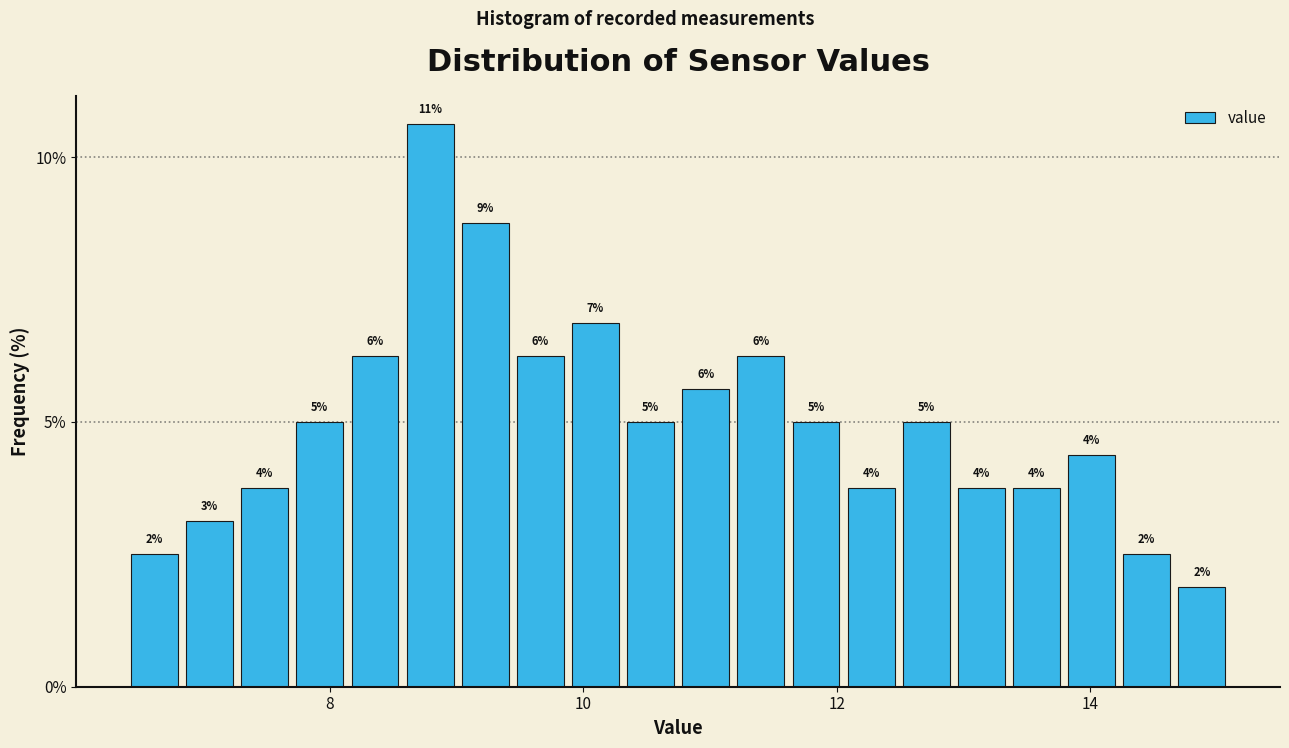

Read against the x-axis, roughly where is the centre of the tallest bar?

8.8